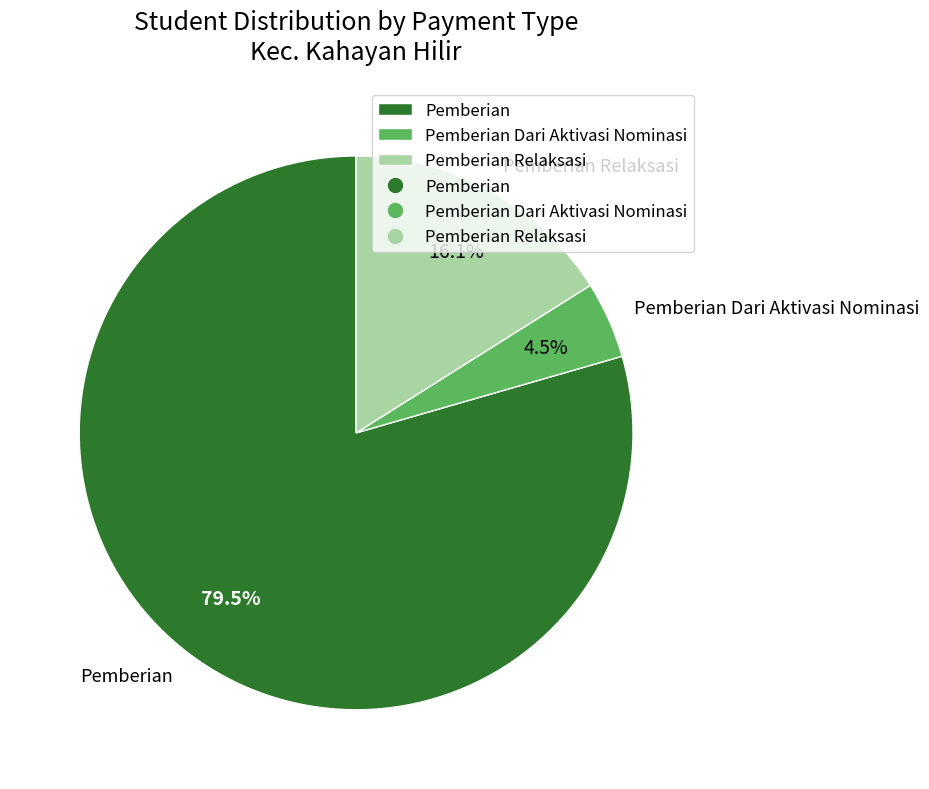

Rank the categories by value from lowest to highest.

Pemberian Dari Aktivasi Nominasi, Pemberian Relaksasi, Pemberian